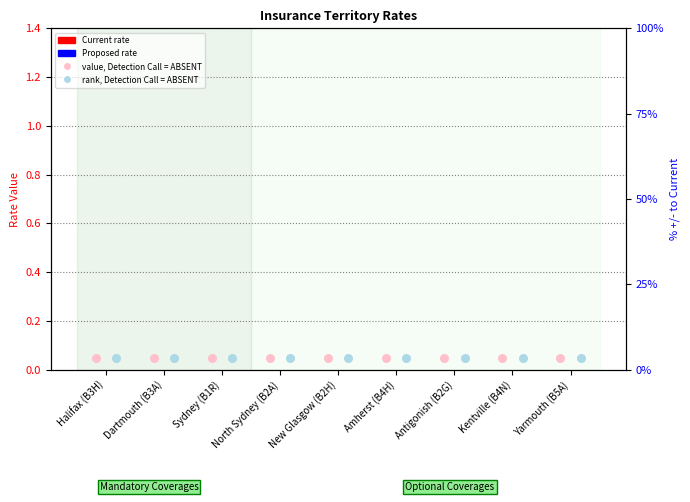

Is the value of Current (transformed count) at Amherst (B4H) greater than the value of Proposed (percentile rank) at Halifax (B3H)?

No